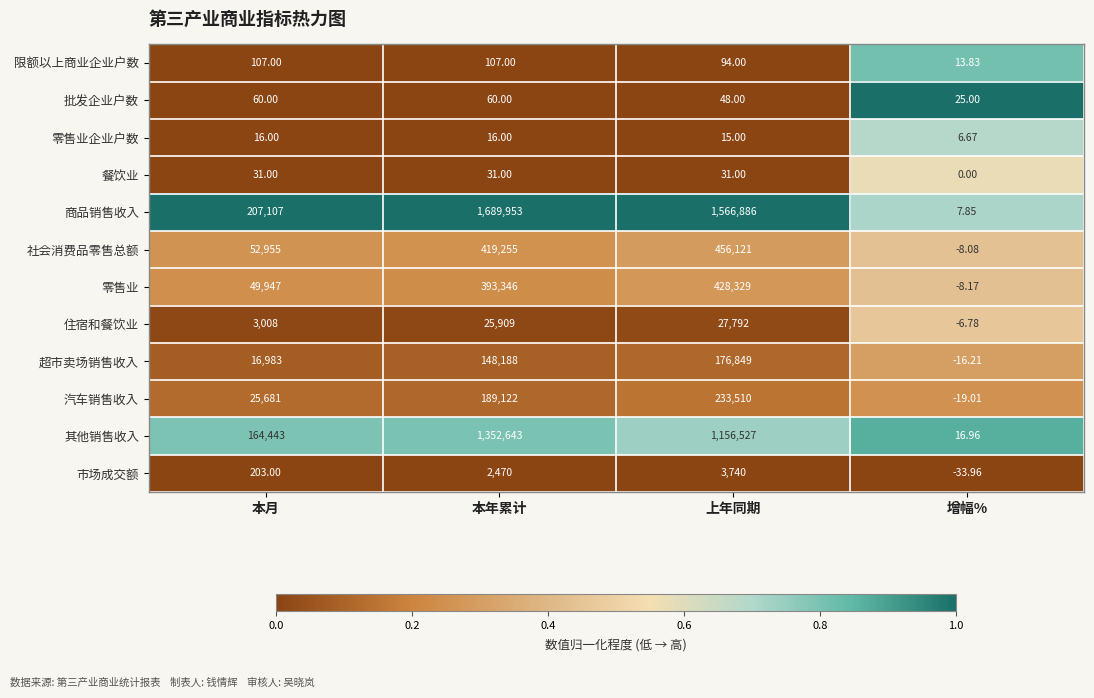

Is the value of 批发企业户数 at 本月 greater than the value of 零售业 at 上年同期?

No